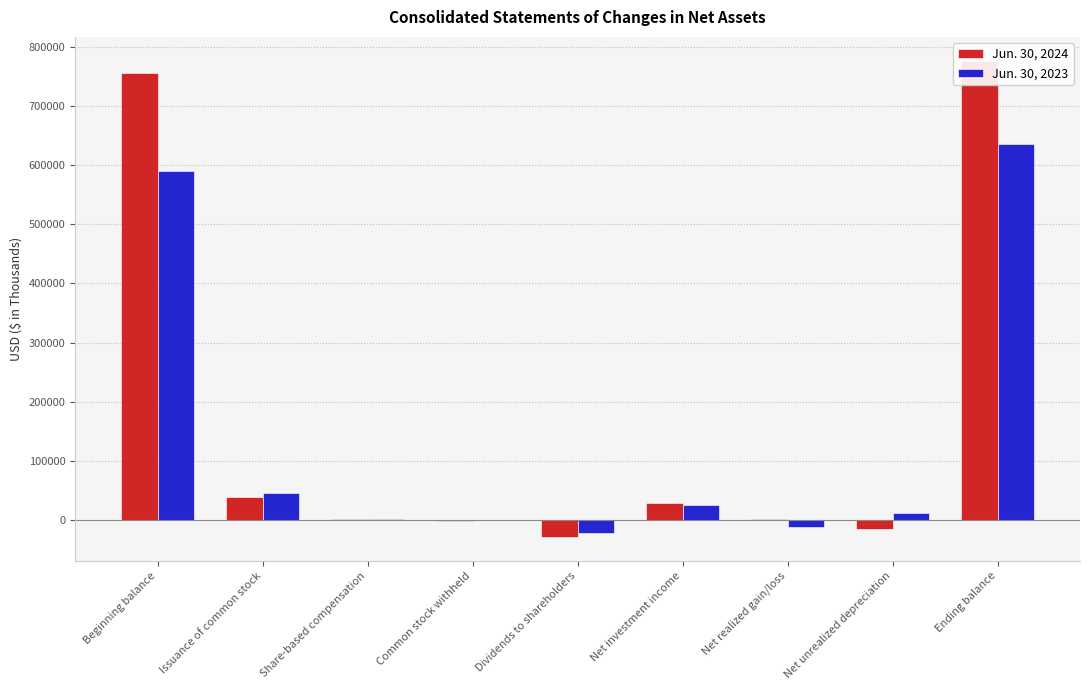

True or false: Jun. 30, 2024 has a value of 1224 at Share-based compensation.

True